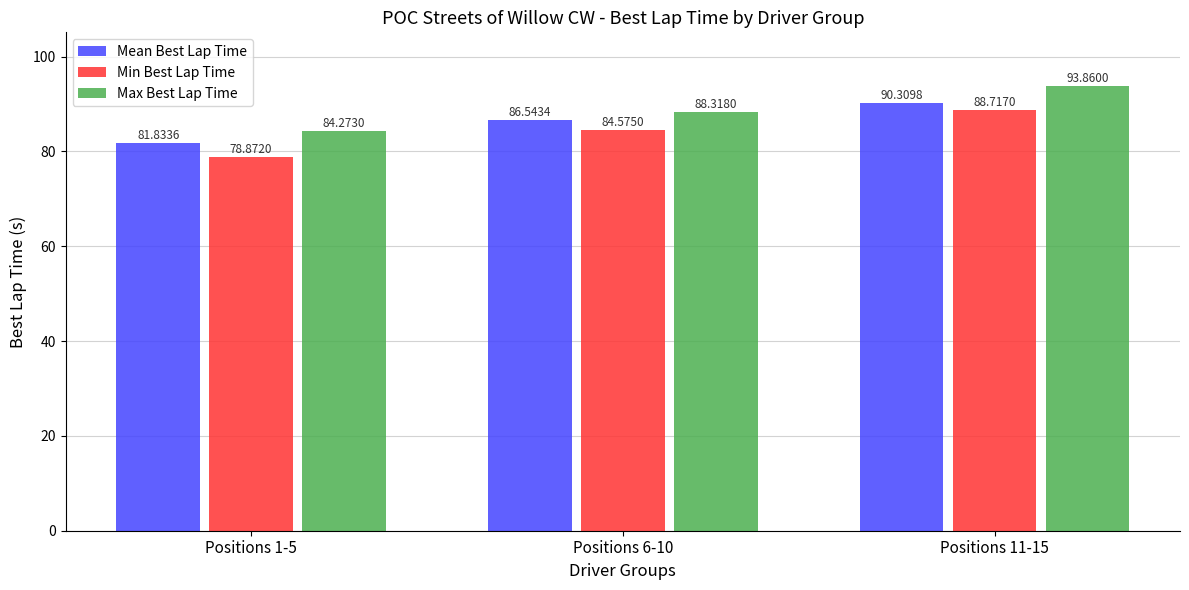

Which series has the largest total across all categories?

Max Best Lap Time